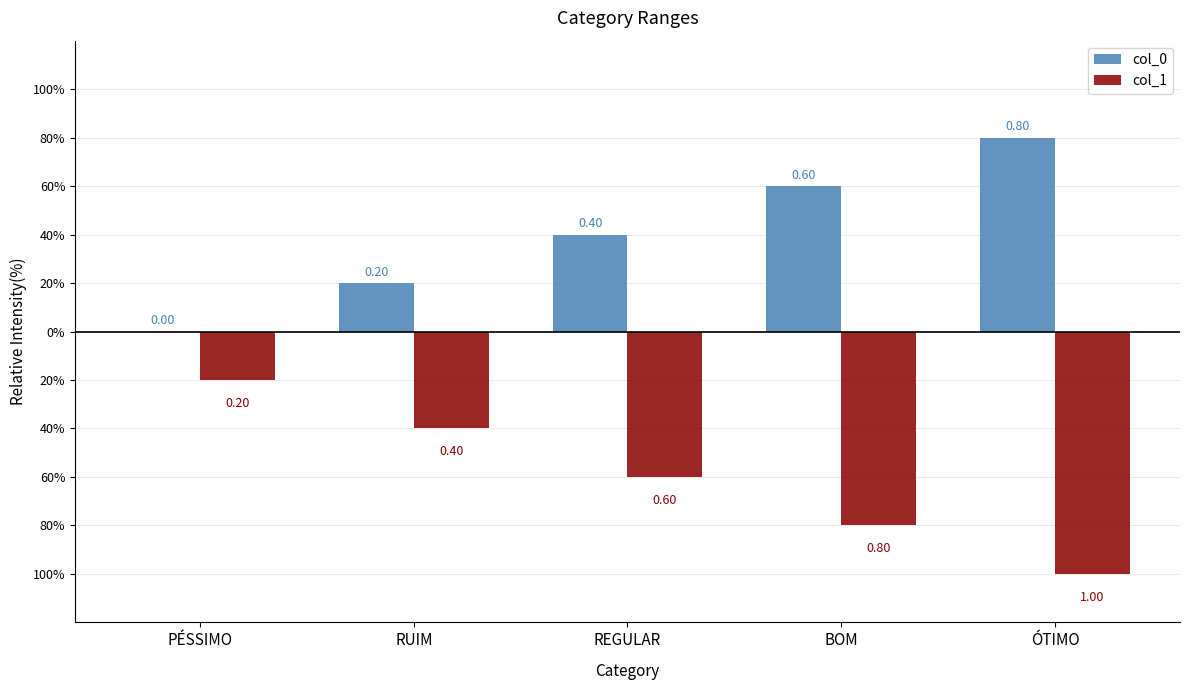

Reading left to right, list all the values displayed in this chart.

col_0: PÉSSIMO=0.0	RUIM=0.2	REGULAR=0.4	BOM=0.6	ÓTIMO=0.8
col_1: PÉSSIMO=-0.2	RUIM=-0.4	REGULAR=-0.6	BOM=-0.8	ÓTIMO=-1.0